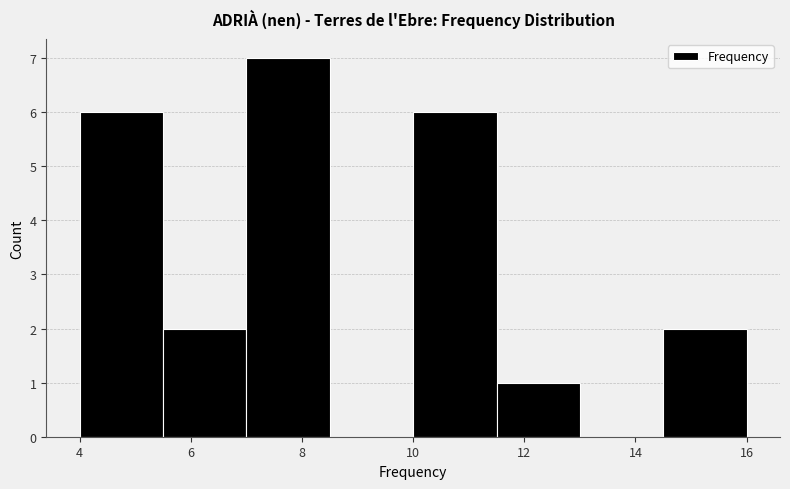

Which range on the x-axis has the tallest bar?

7.0 to 8.5